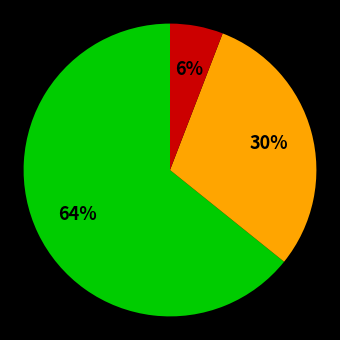

Is there any slice that represents more than half of the pie?

Yes